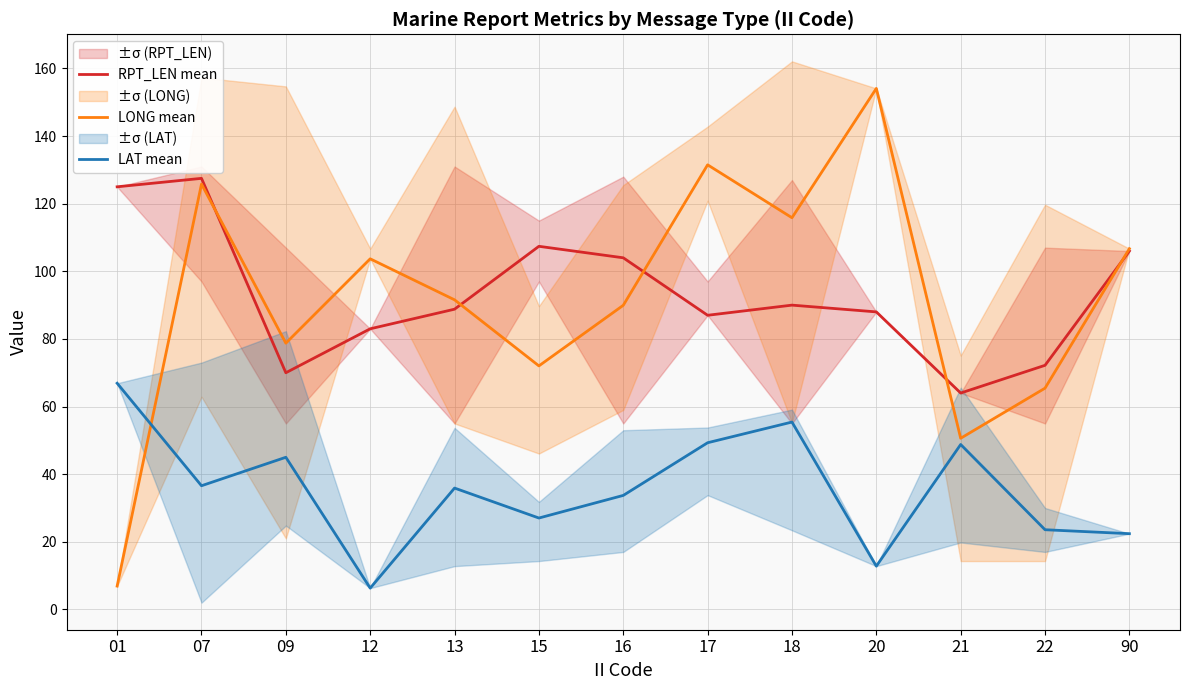

Read the RPT_LEN mean value at 07.

127.5